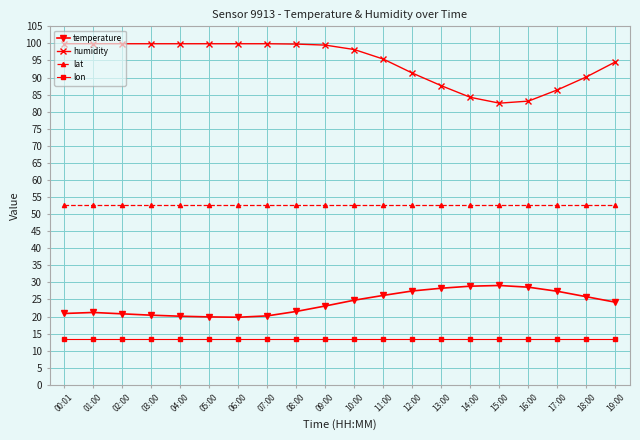

Is this an area chart (filled region under the line)?

No